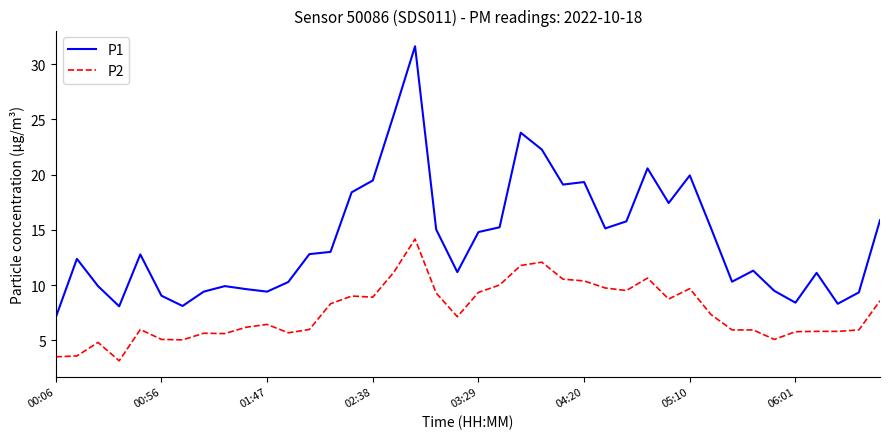

What is the difference between the maximum and minimum values in the P1 series?

24.6